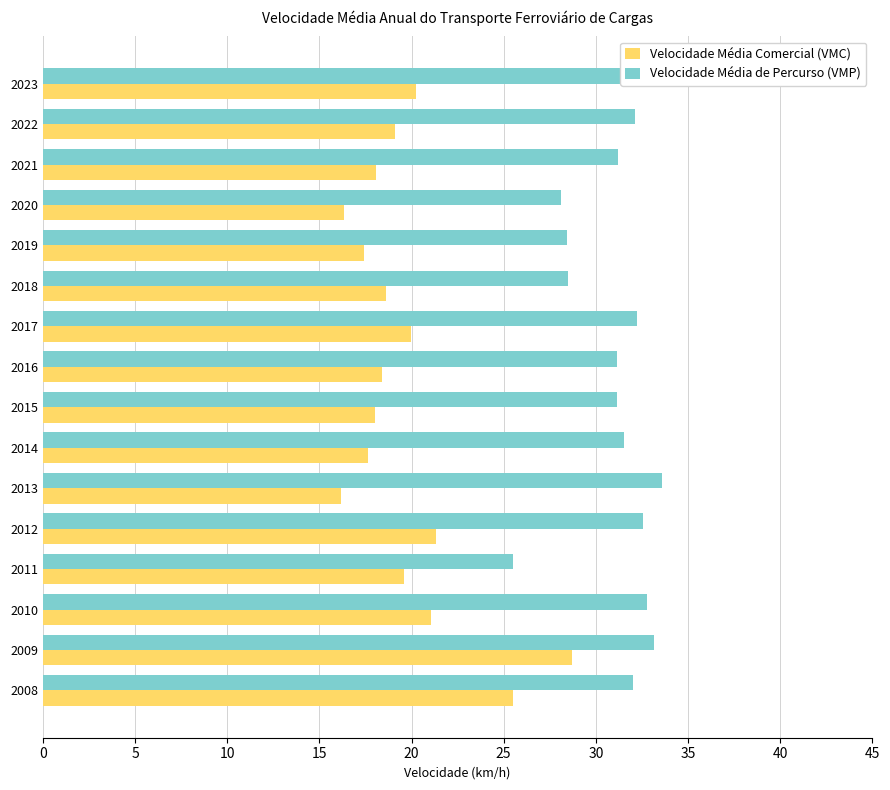

What is the difference between the maximum and second lowest values in the Velocidade Média de Percurso (VMP) series?

7.9